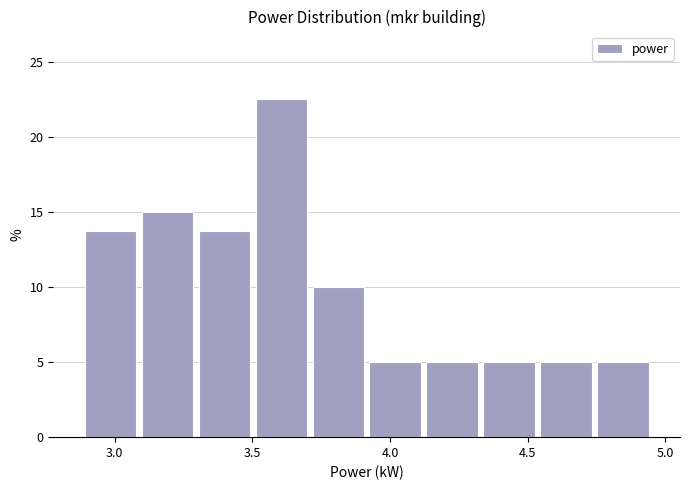

What is the height of the bar covering 4.55 to 4.75 on the x-axis? Neither the bar edges nor the heights are printed on the chart, so give them approximately, as read against the axes.

5.0